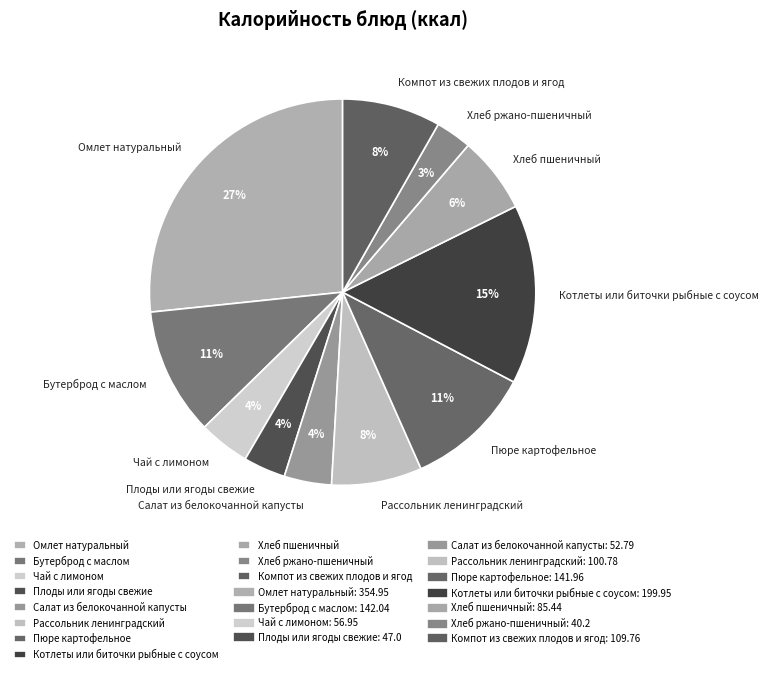

To the nearest percent, what is the combined percentage of Бутерброд с маслом and Хлеб ржано-пшеничный?

14%